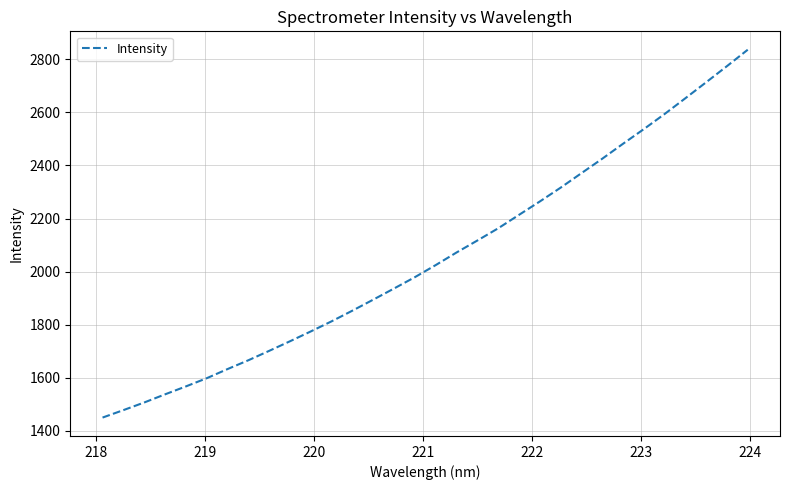

What is the greatest value displayed?

2836.2